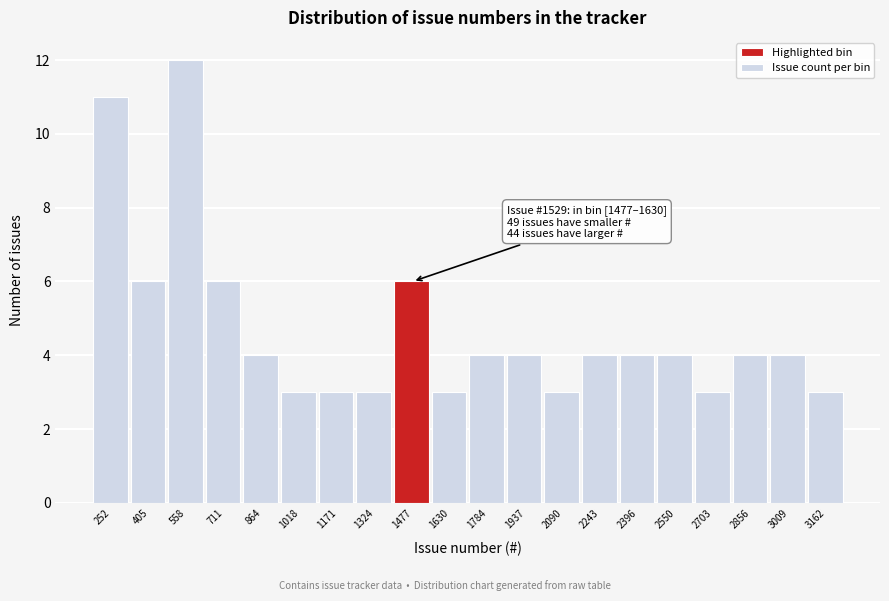

Reading left to right, extract all data points from this chart.

11	6	12	6	4	3	3	3	6	3	4	4	3	4	4	4	3	4	4	3